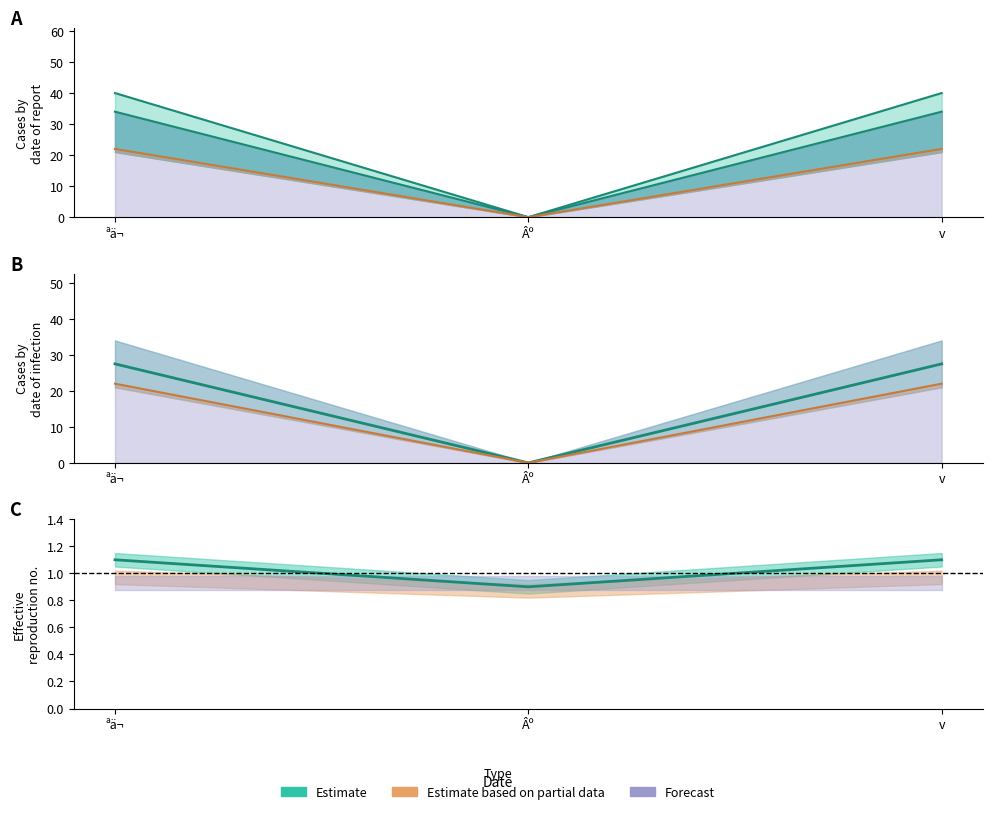

Does the chart display data point markers on the line(s)?

No